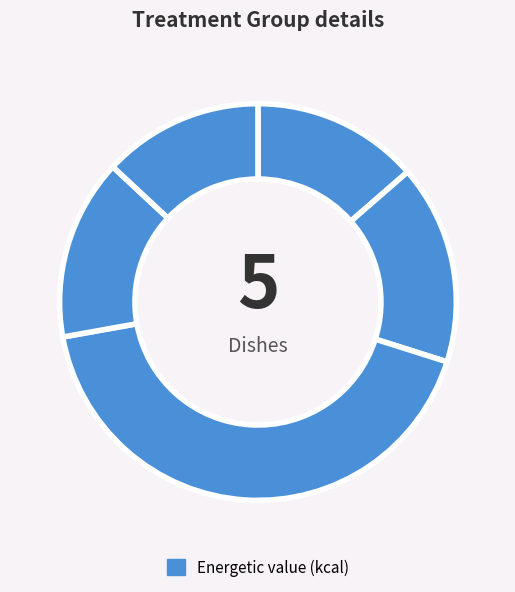

How many slices are in this pie chart?

5